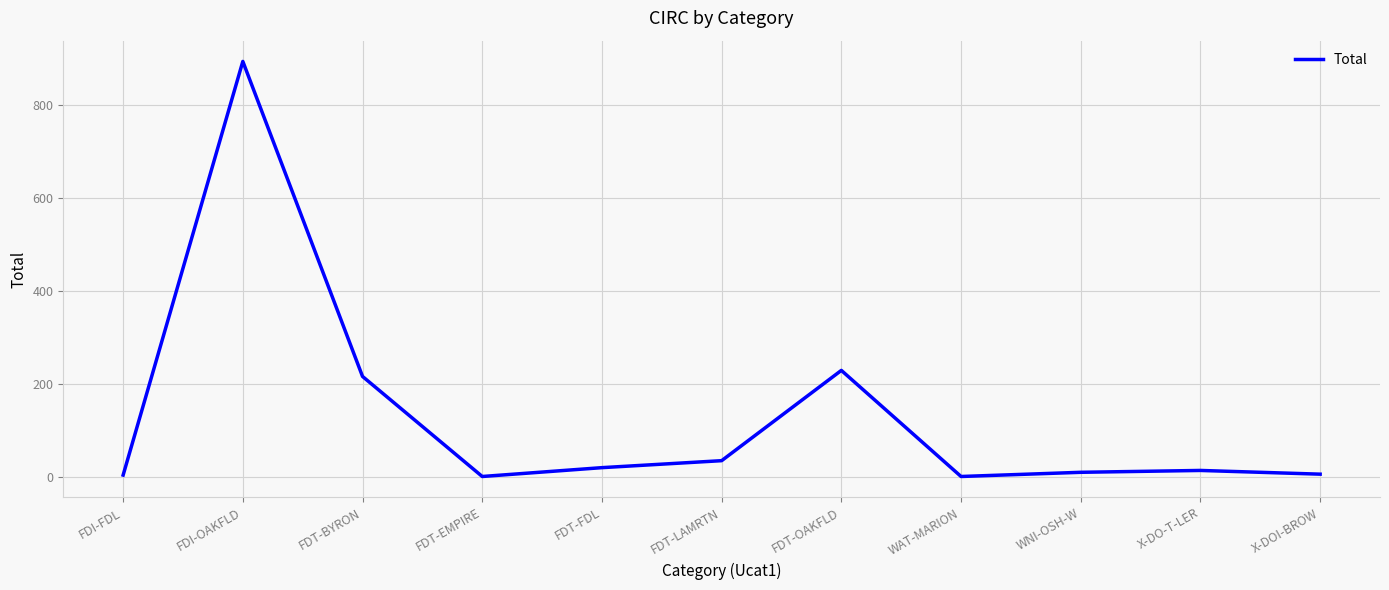

What is the difference between the values at FDT-BYRON and FDT-EMPIRE?

215